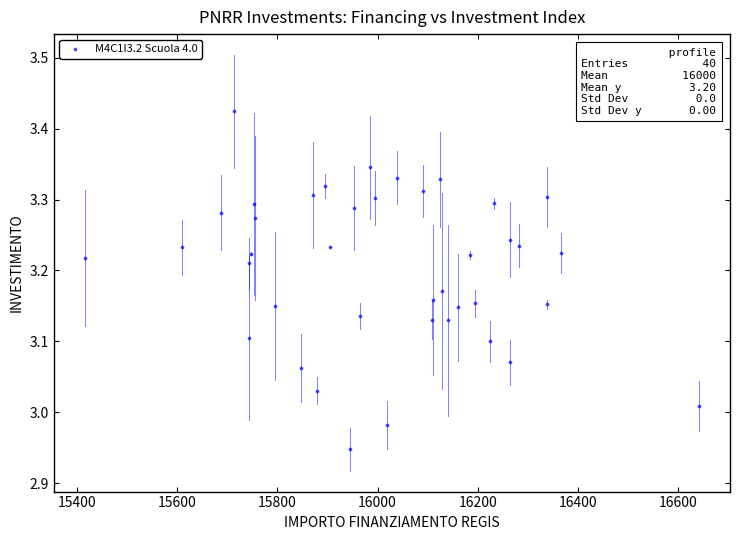

What is the range of Y values (max minus min)?

0.5